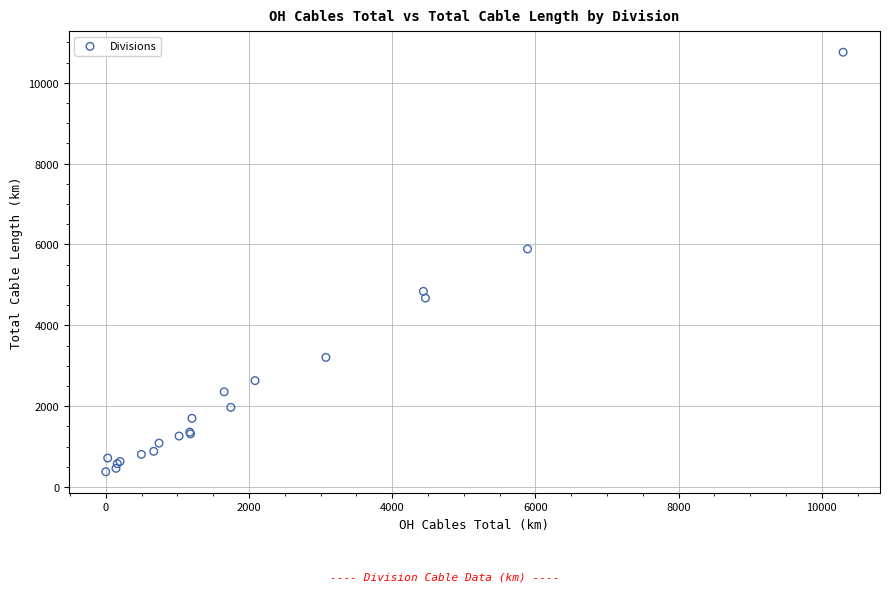

What Y value in the scatter plot is closest to 5566?

5890.3